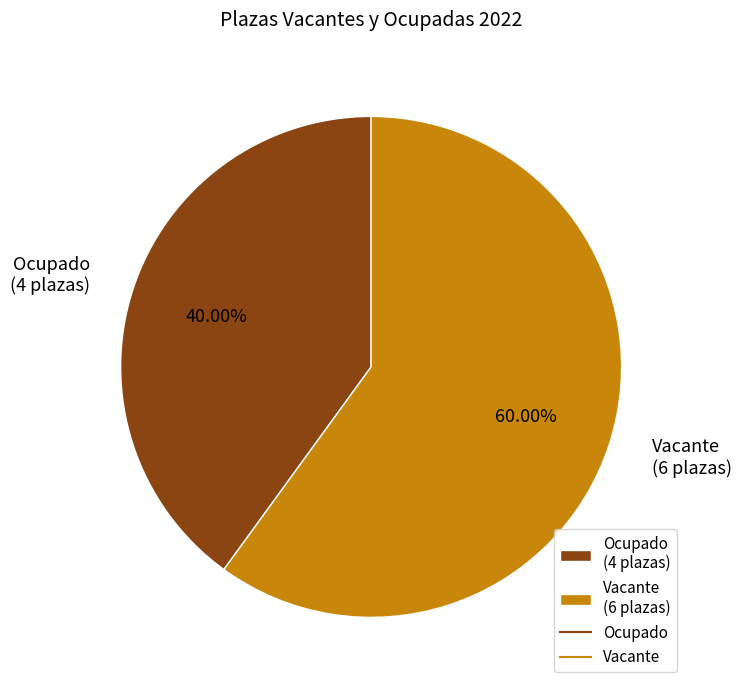

Which has a higher value, Ocupado or Vacante?

Vacante